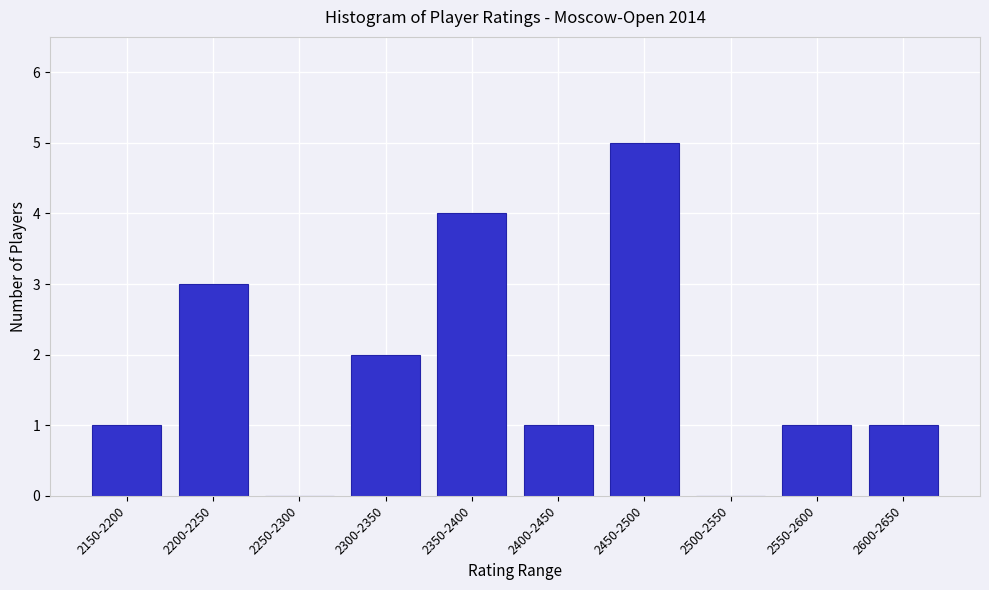

Reading right to left, what are all the values shown in this chart?

2600-2650=1	2550-2600=1	2500-2550=0	2450-2500=5	2400-2450=1	2350-2400=4	2300-2350=2	2250-2300=0	2200-2250=3	2150-2200=1